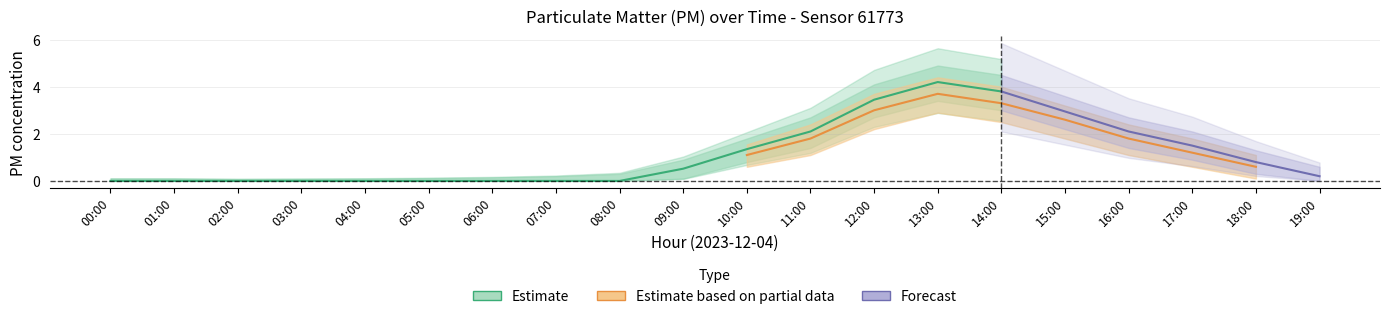

True or false: P2 has a value of 0.7 at 09:00.

False